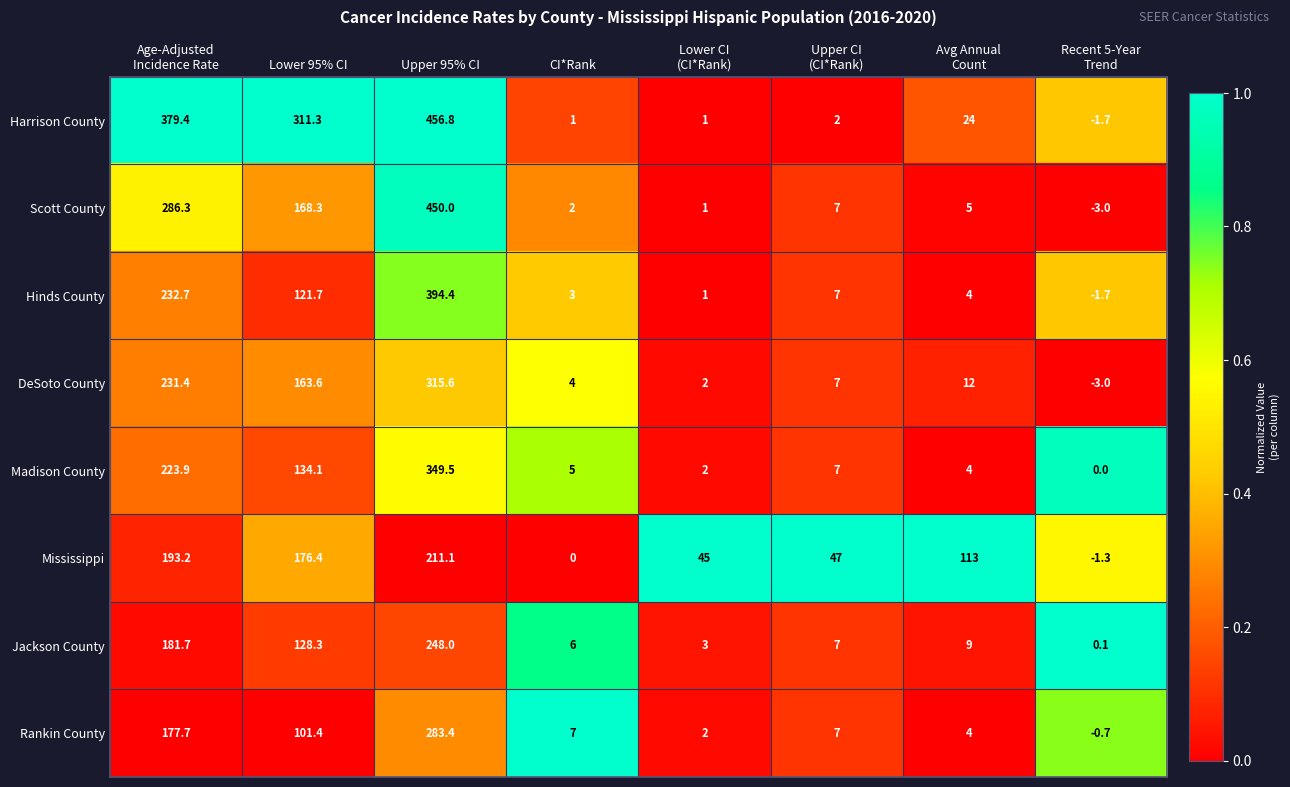

Which series changed the most between Lower CI
(CI*Rank) and Recent 5-Year
Trend?

Mississippi